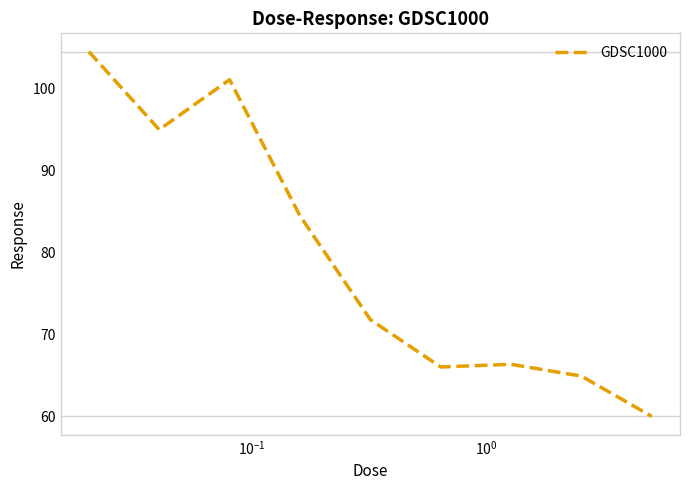

What is the greatest value displayed?

104.5